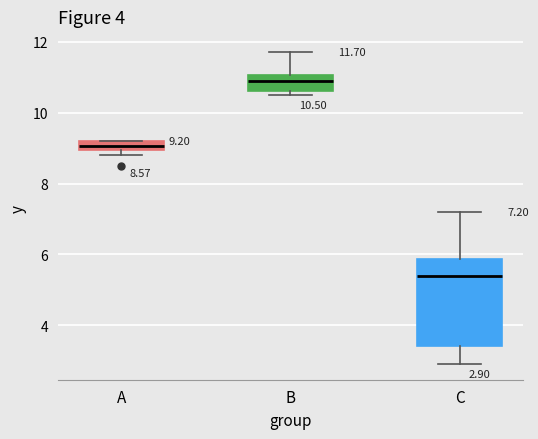

Which box's median line is the lowest?

C